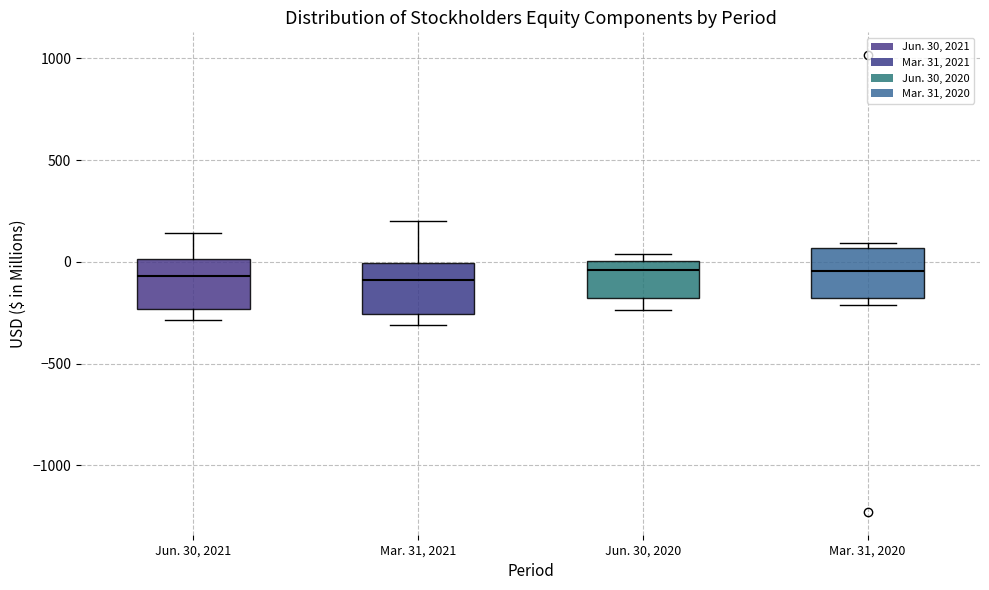

Reading left to right, transcribe this box plot: for each box, give where its median line is, the range the box spans, and where its two whiskers end, as read against the y-axis. The values are not printed on the chart, so give them approximately, as read against the axis.

Jun. 30, 2021: median -50, box -250 to 0, whiskers -300 to 150
Mar. 31, 2021: median -100, box -250 to 0, whiskers -300 to 200
Jun. 30, 2020: median -50, box -200 to 0, whiskers -250 to 50
Mar. 31, 2020: median -50, box -200 to 50, whiskers -200 (just below the box's lower edge) to 100